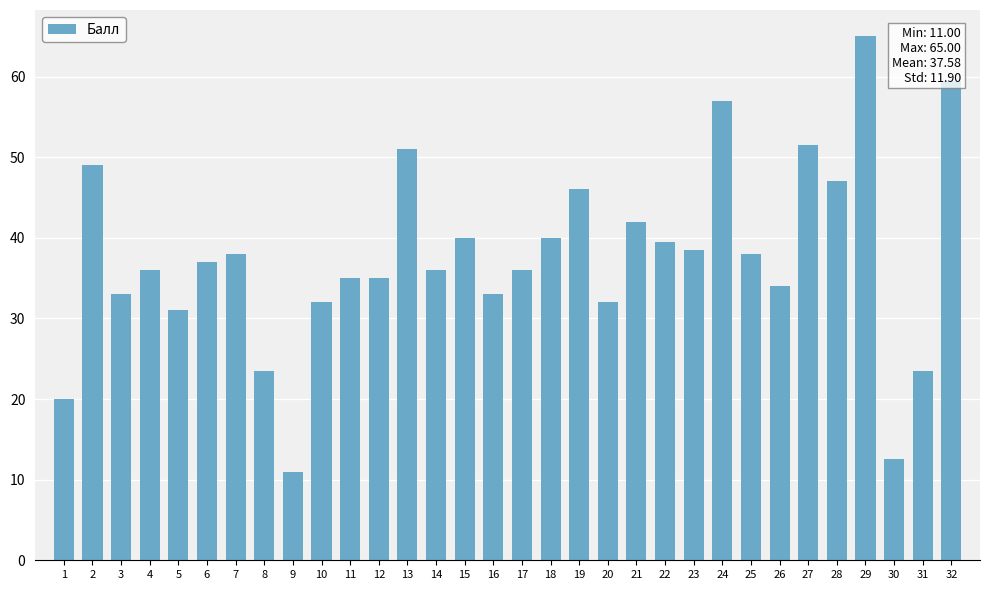

Which label corresponds to the smallest value in the chart?

9